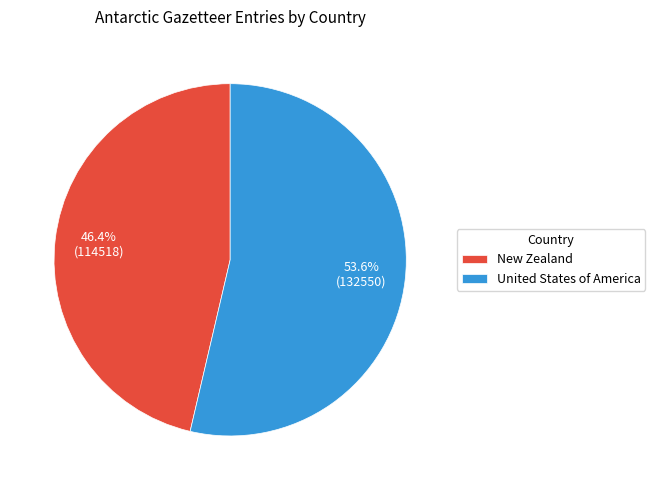

How many slices are in this pie chart?

2